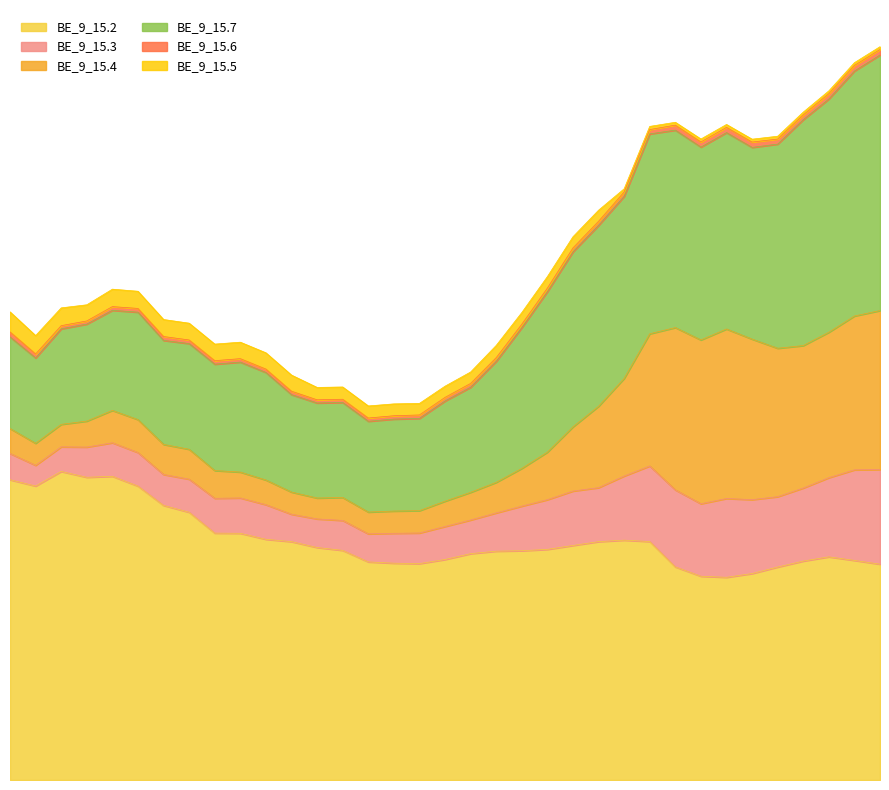

What is the difference between the second highest and second lowest values in the BE_9_15.6 series?

914